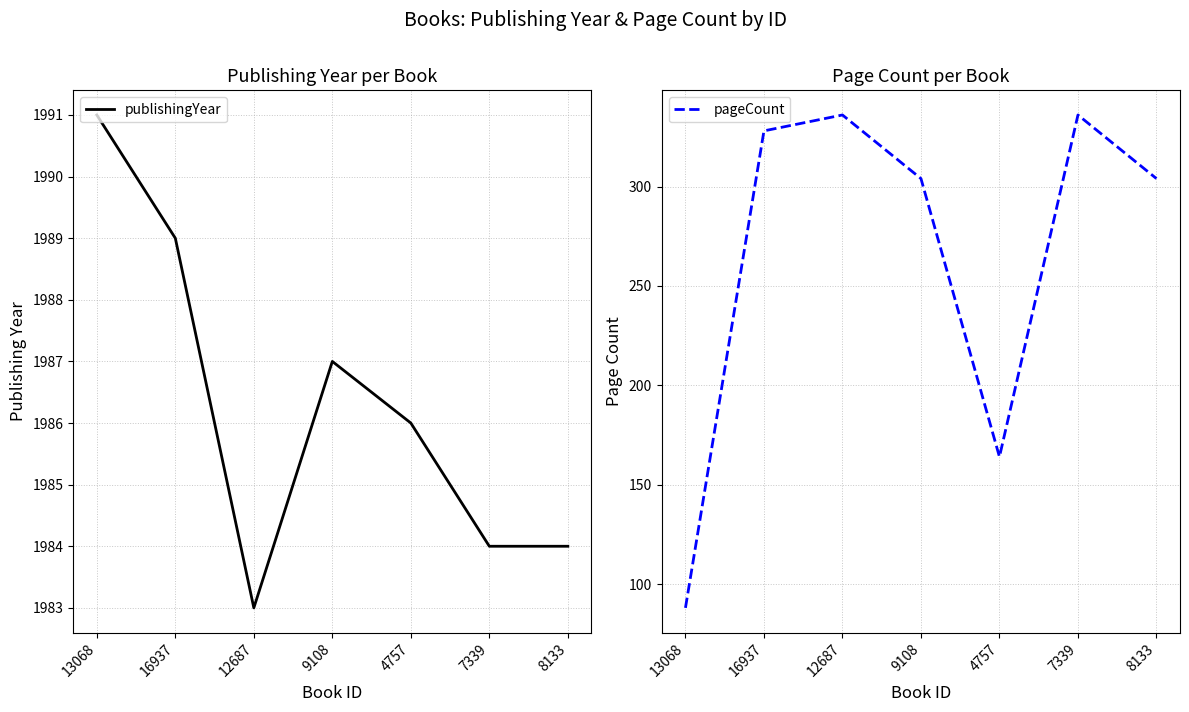

What is the maximum value for publishingYear?

1991